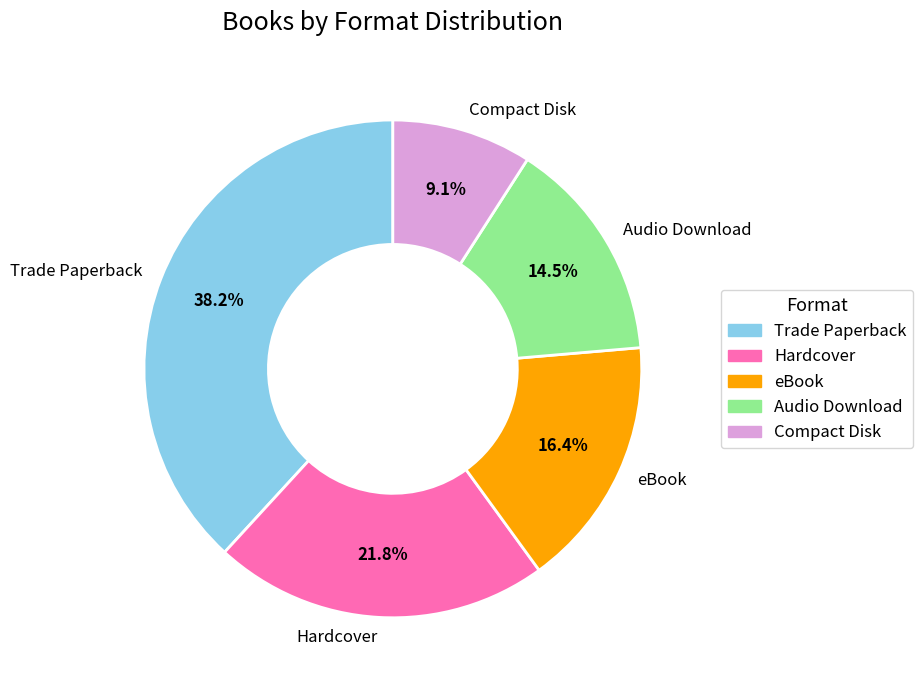

What percentage is NOT represented by Hardcover?

78.2%